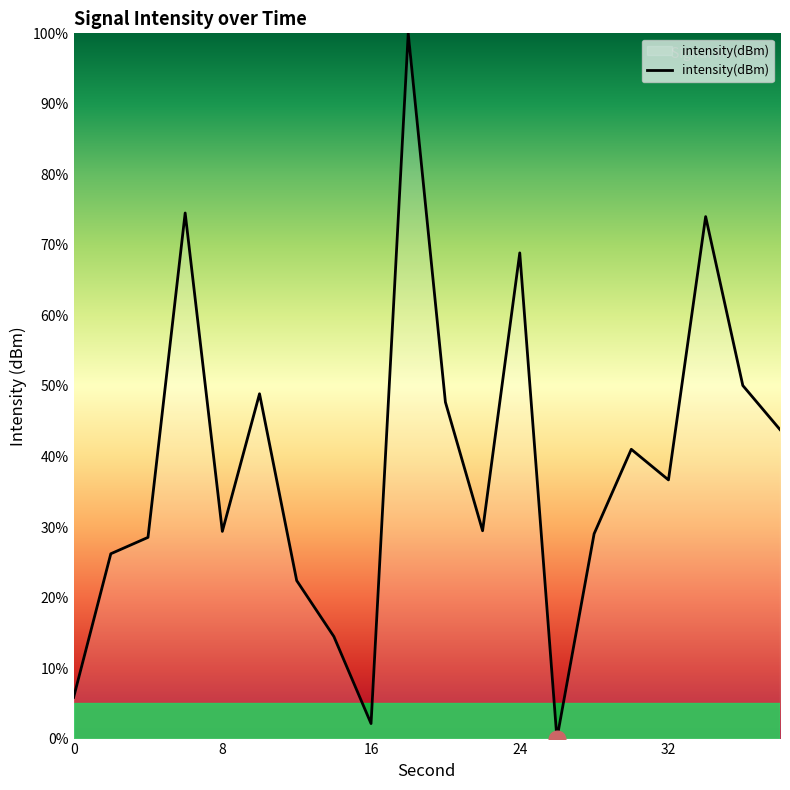

What is the greatest value displayed?

100.0